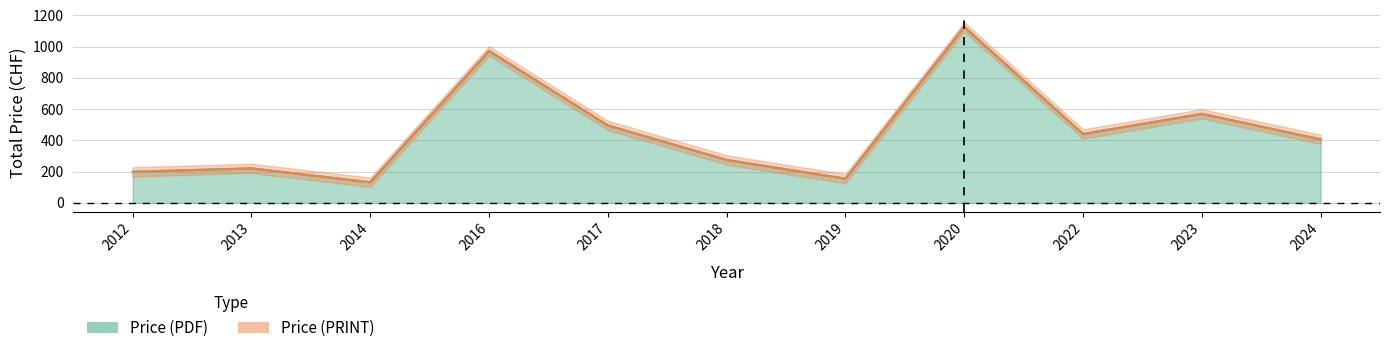

What is the value of the Price (PDF) point at the 4th from the left?

973